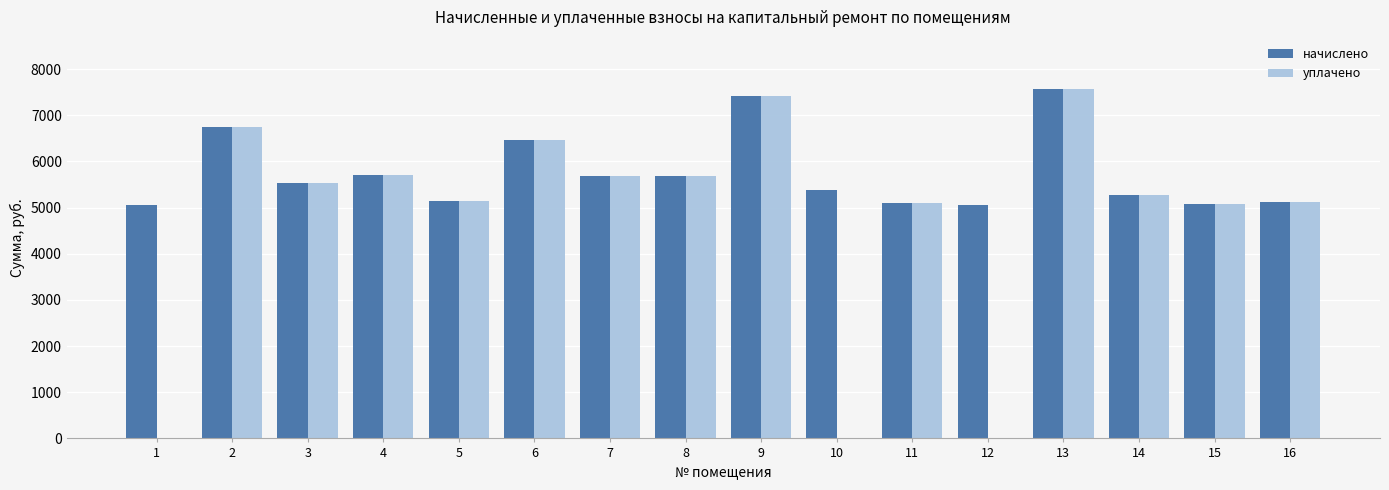

What is the sum of the начислено values at 11 and 16?

10221.7